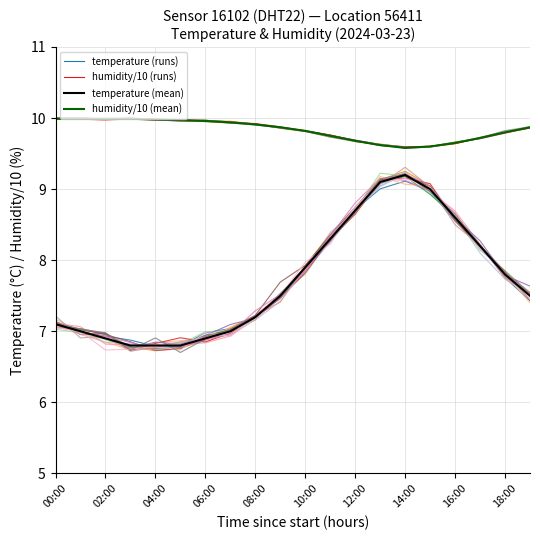

What is the total value across all series at 14:00?

37.5